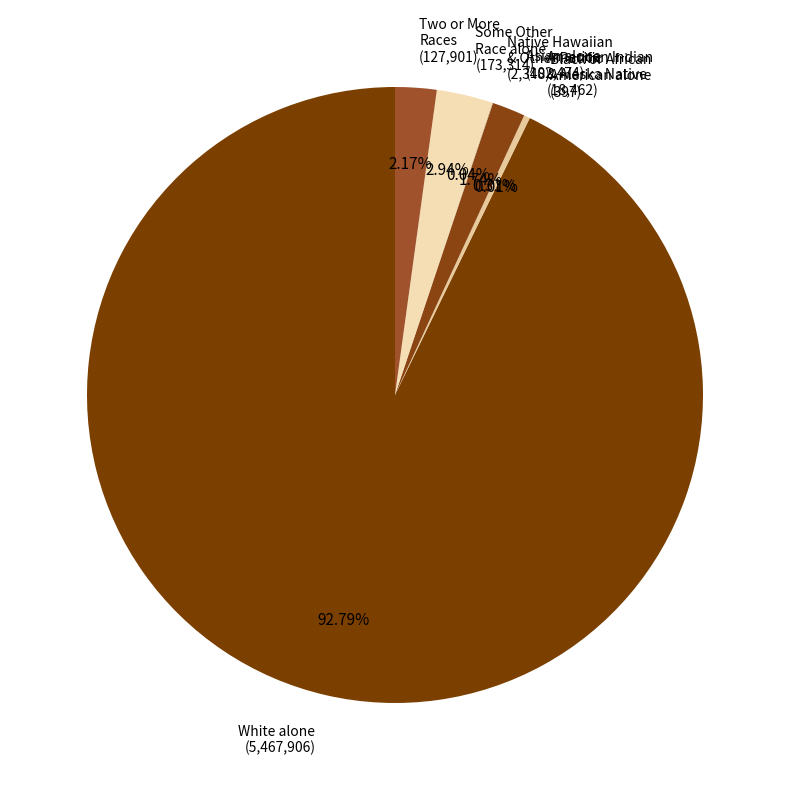

Which slice represents more than half of the pie?

White alone (5,467,906)